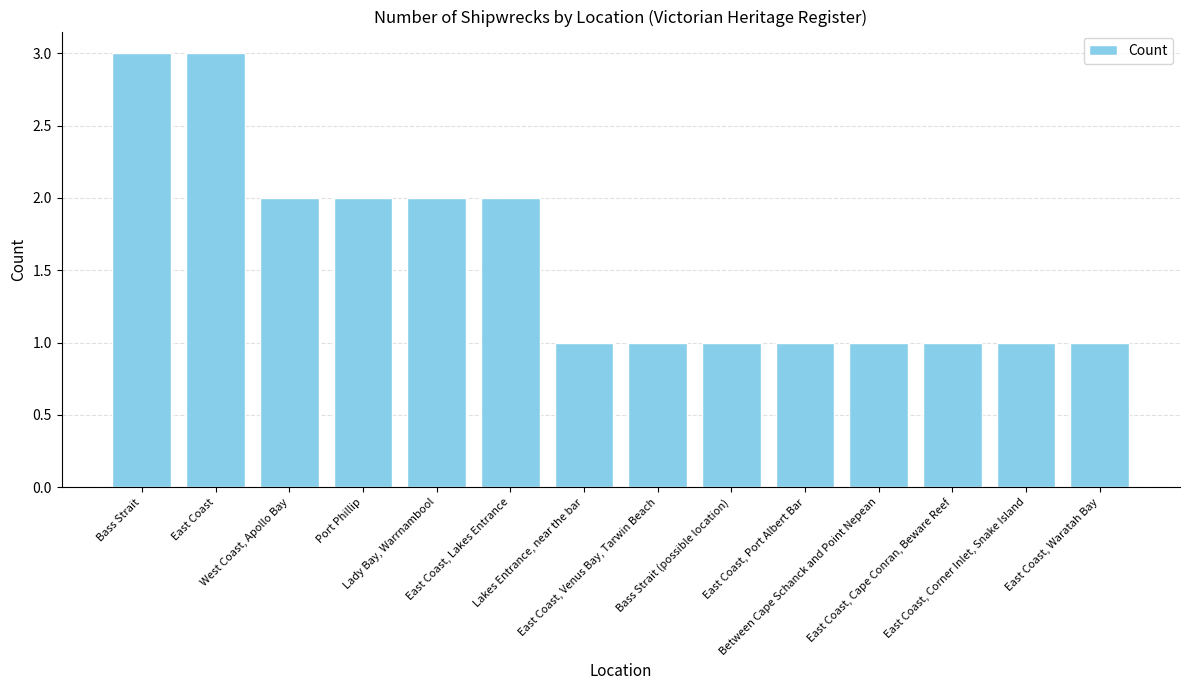

What is the maximum value shown in the chart?

3